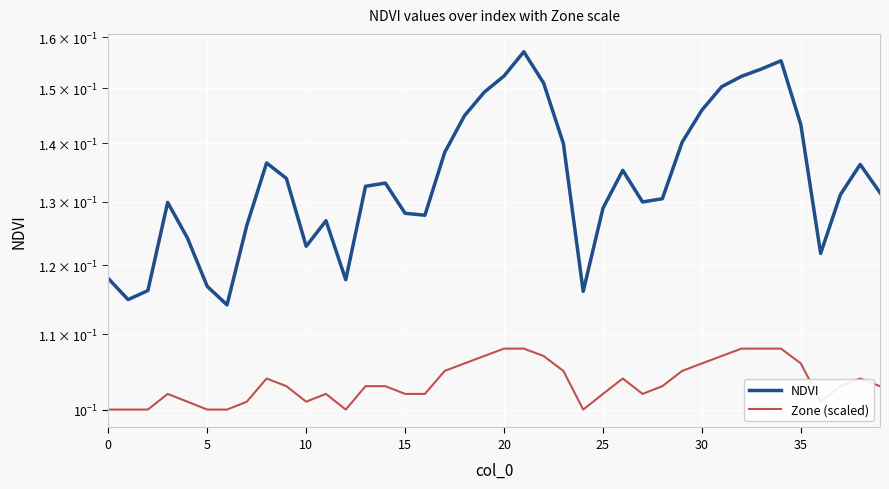

At how many categories does at least one series exceed 0?

40